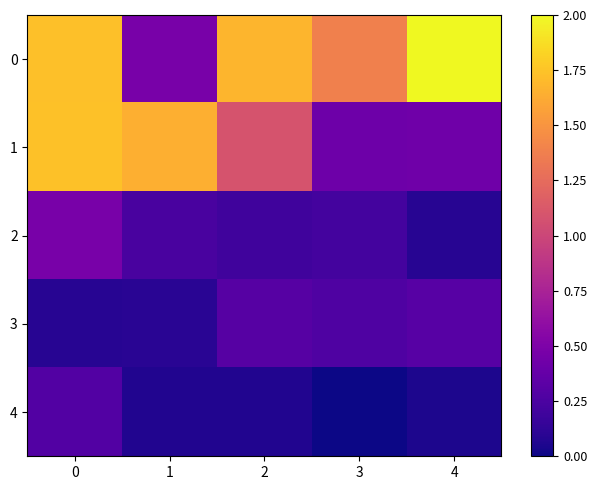

Count the number of data series in this chart.

5